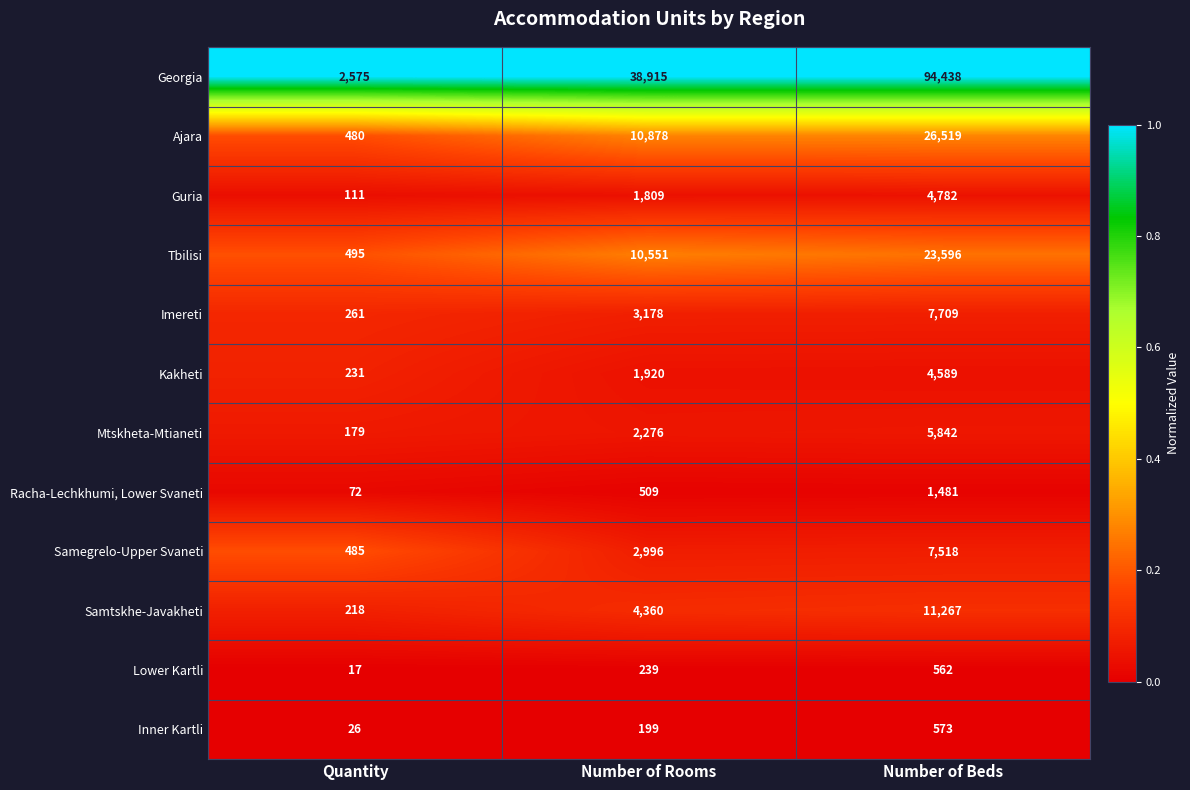

What is the sum of all Racha-Lechkhumi, Lower Svaneti values?

2062